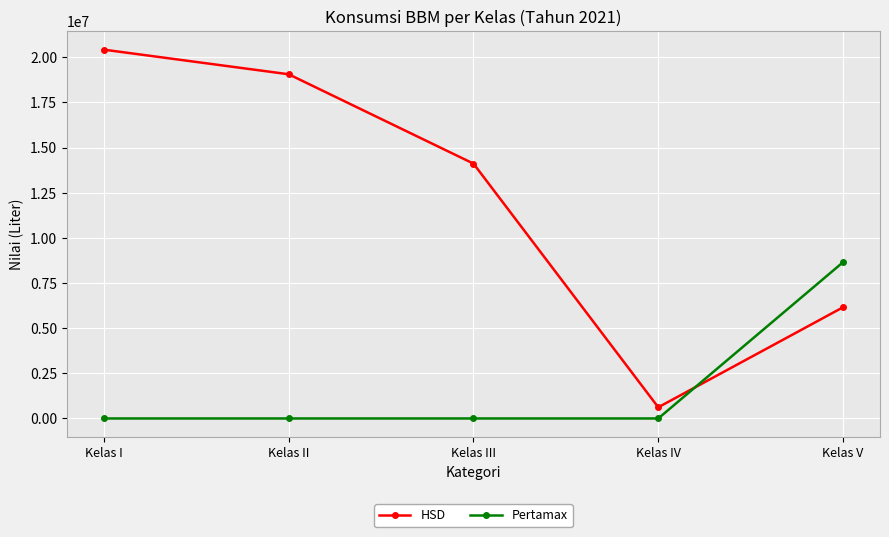

Reading left to right, transcribe all the data shown in this chart.

HSD: Kelas I=20418650	Kelas II=19056764	Kelas III=14109726	Kelas IV=618444	Kelas V=6156084
Pertamax: Kelas I=0	Kelas II=0	Kelas III=0	Kelas IV=0	Kelas V=8651228